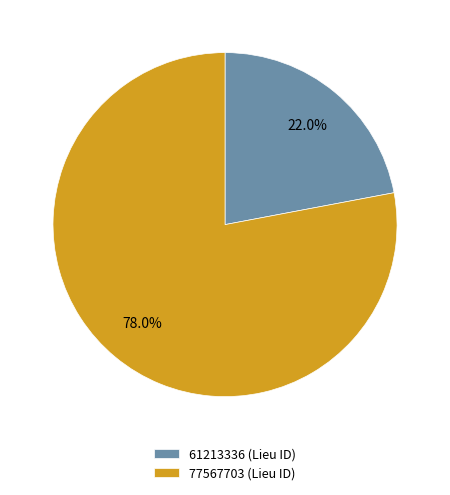

To the nearest percent, what percentage of the pie is 77567703?

78%